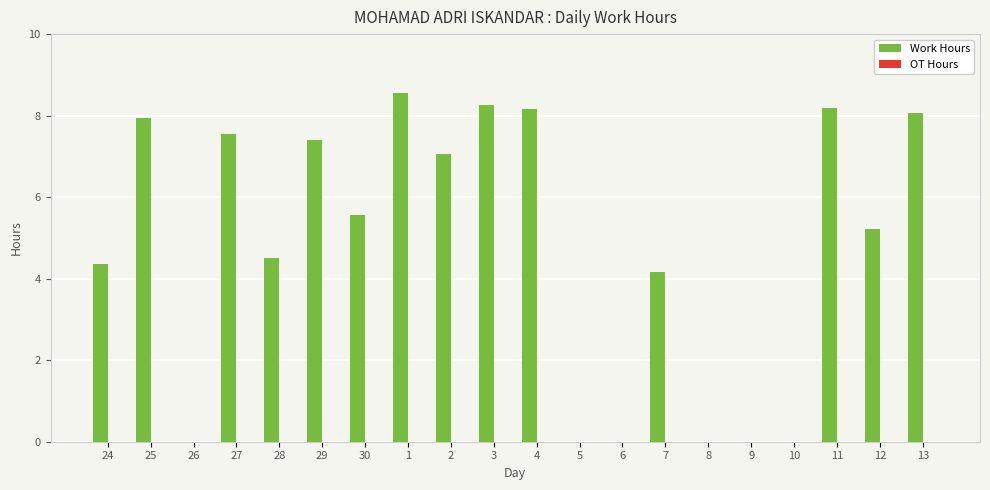

Between 25 and 4, which is larger?

4